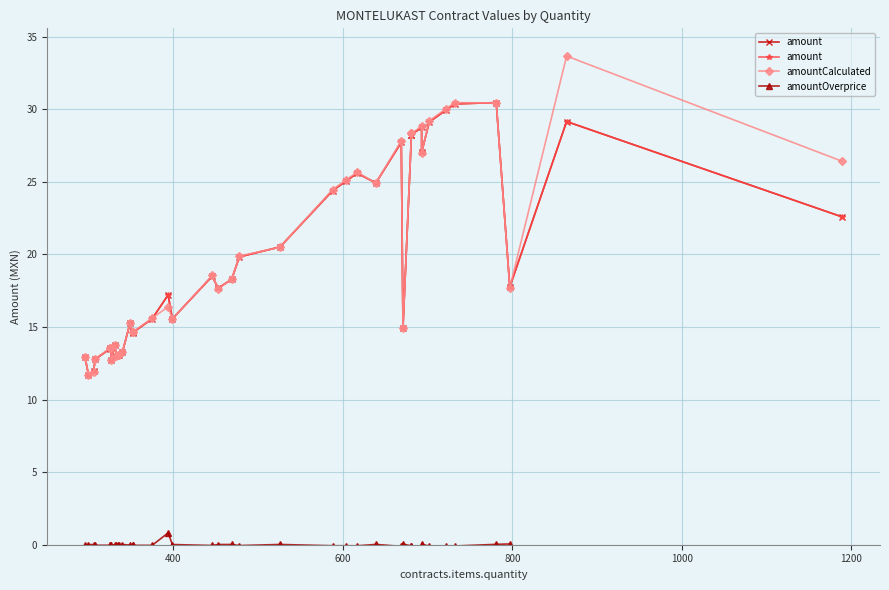

Does the chart display data point markers on the line(s)?

Yes